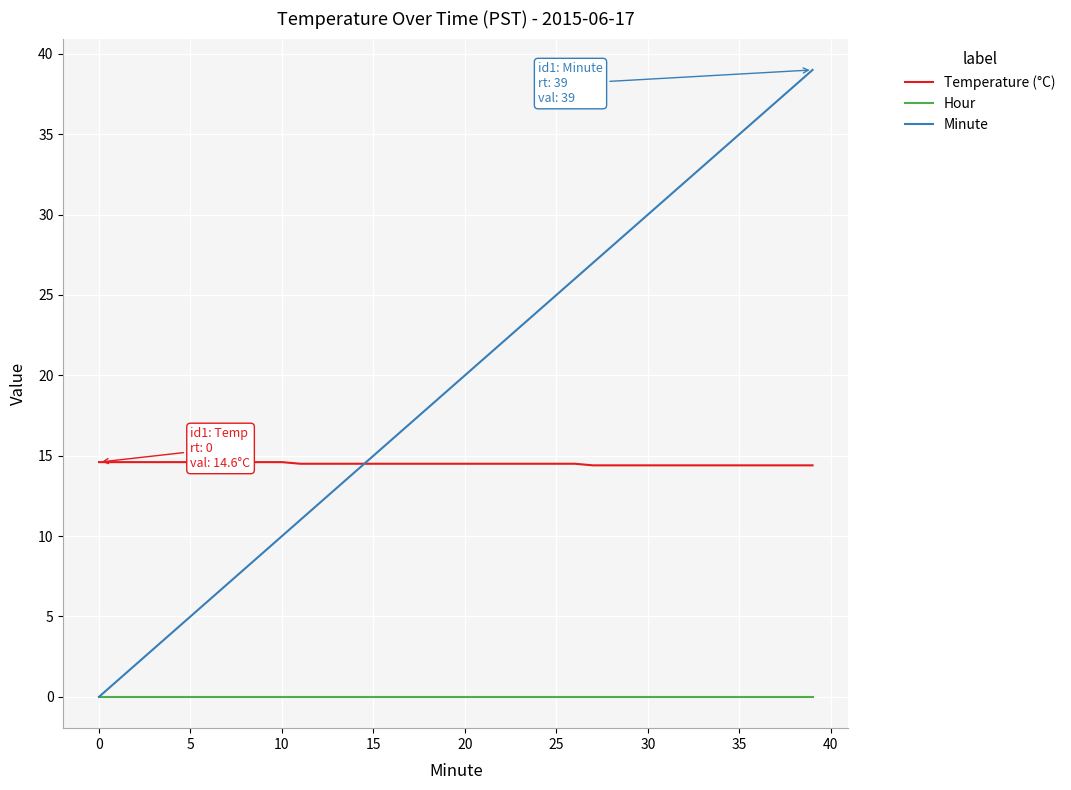

What is the maximum value for Minute?

39.0